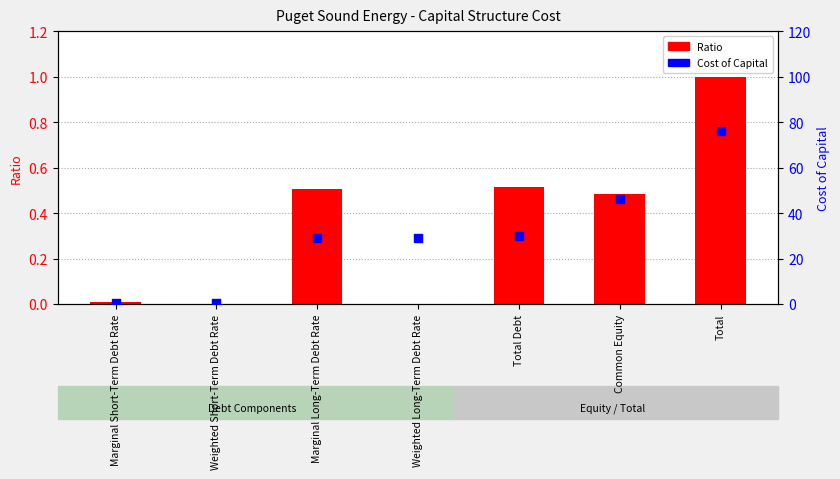

Which series contains the lowest Y value?

Ratio